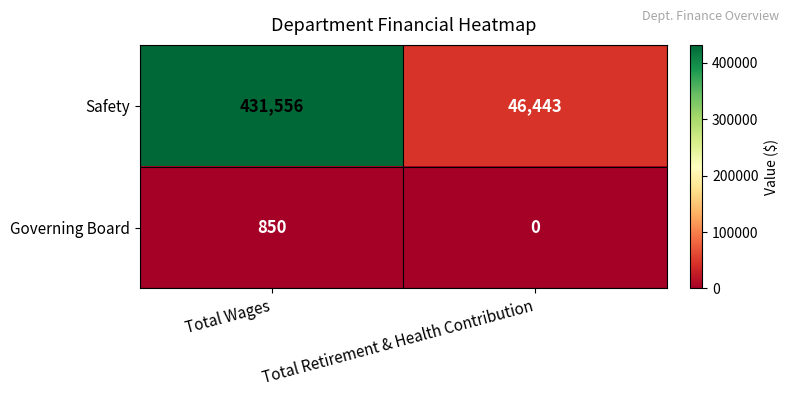

What is the difference between the maximum and minimum values in the Safety series?

385113